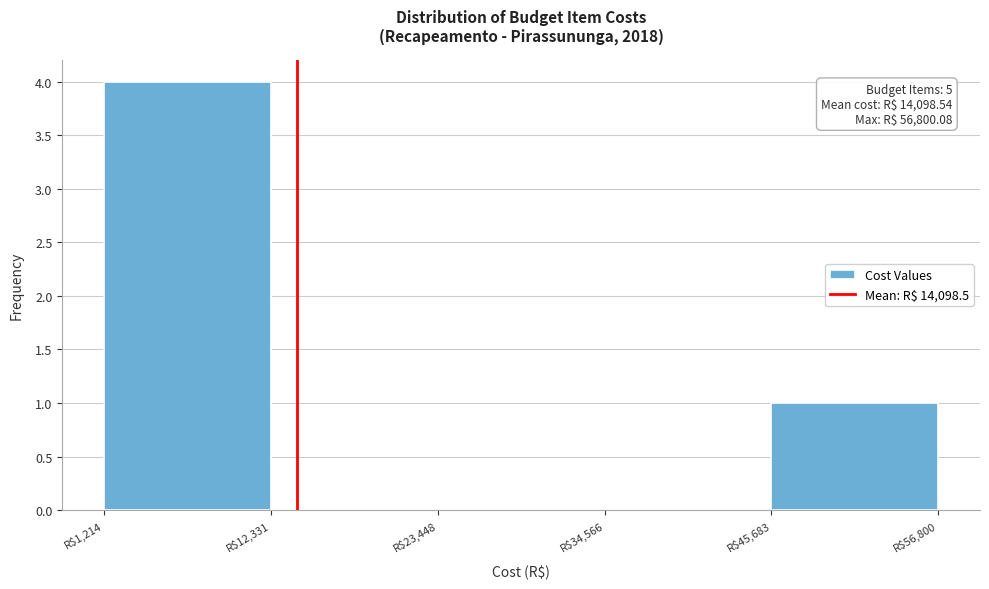

Over which range of the x-axis is the bar tallest?

2000 to 12000